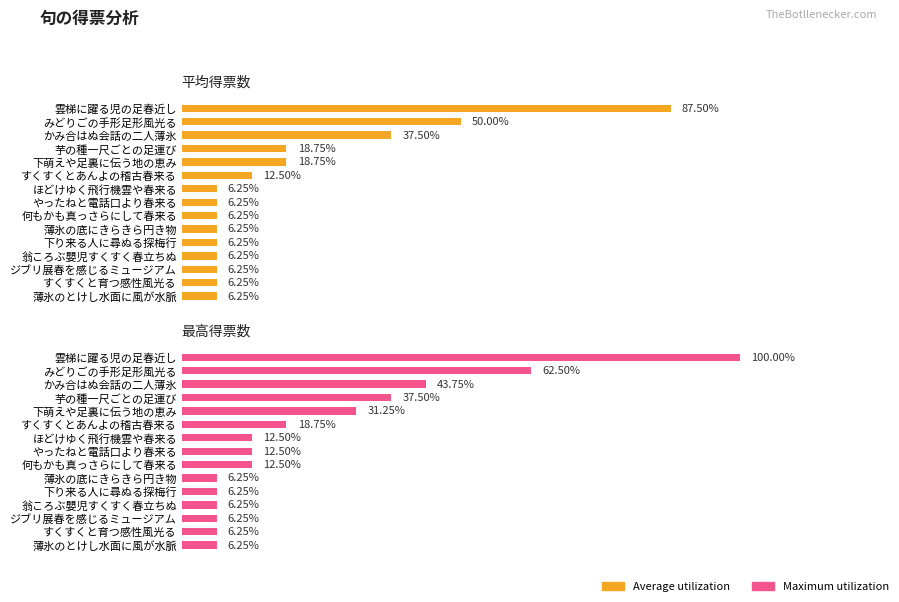

Rank the series by their maximum value, from lowest to highest.

Average utilization, Maximum utilization